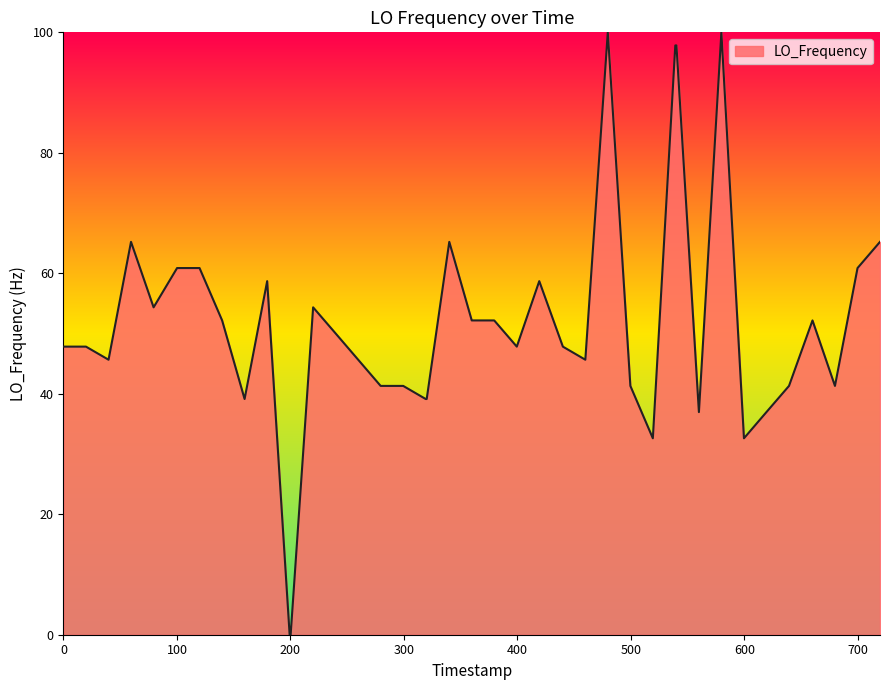

What is the difference between the maximum and minimum values?

100.0